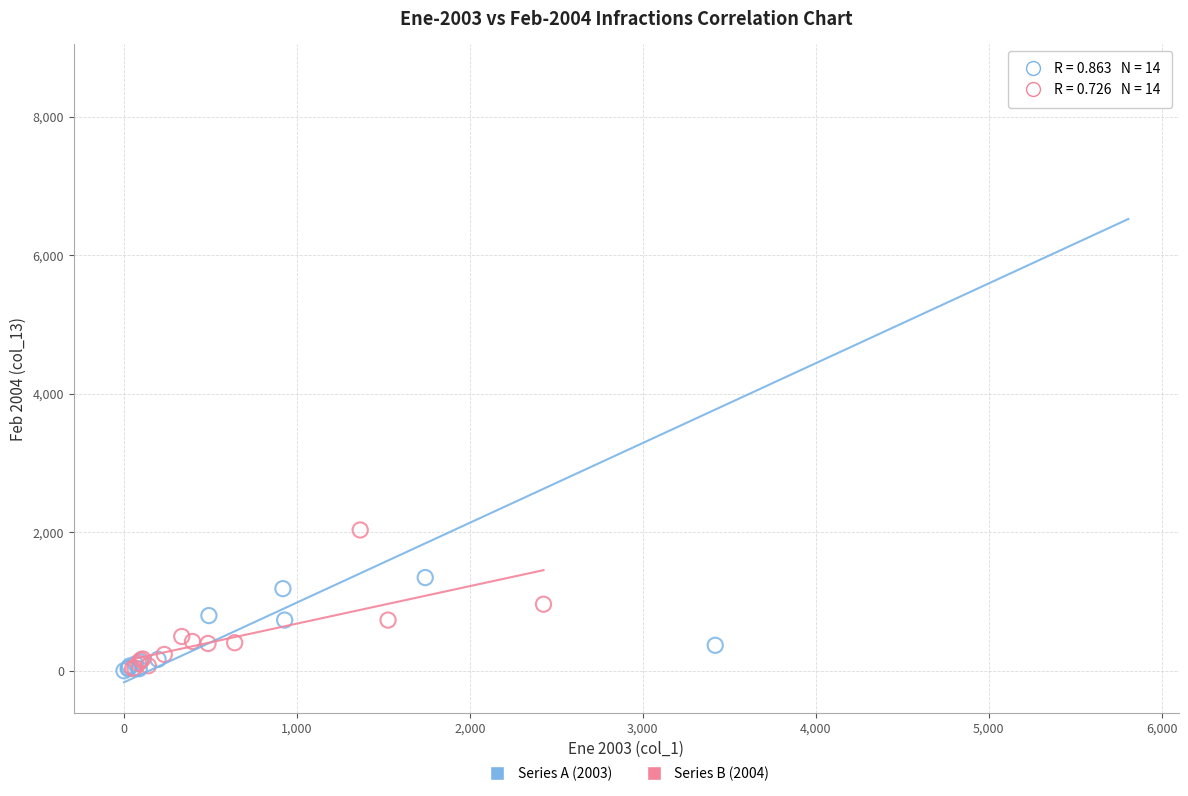

Which series reaches the maximum Y coordinate?

Series A (2003)